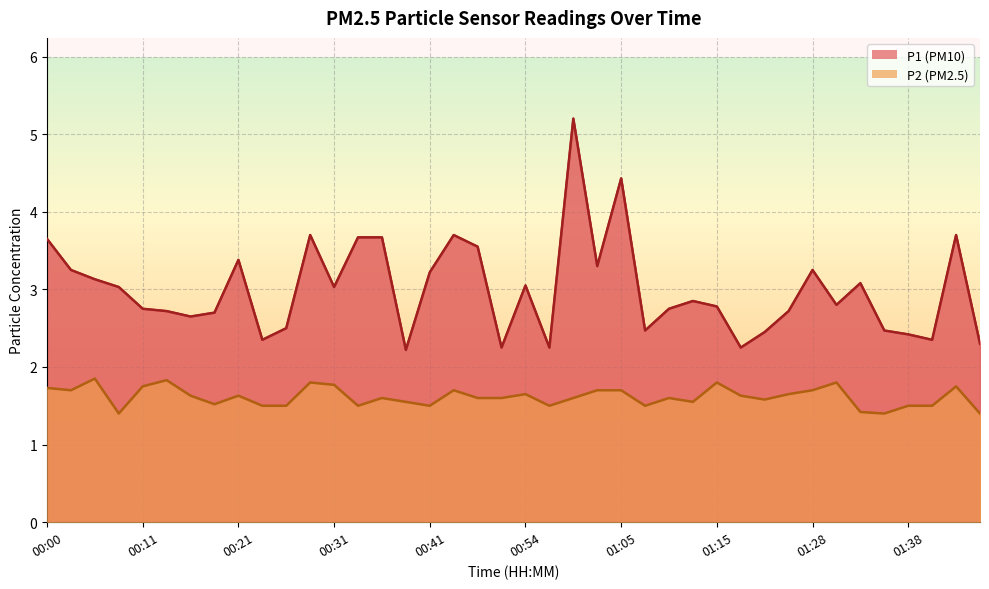

What is the lowest value of the P2 series?

1.4